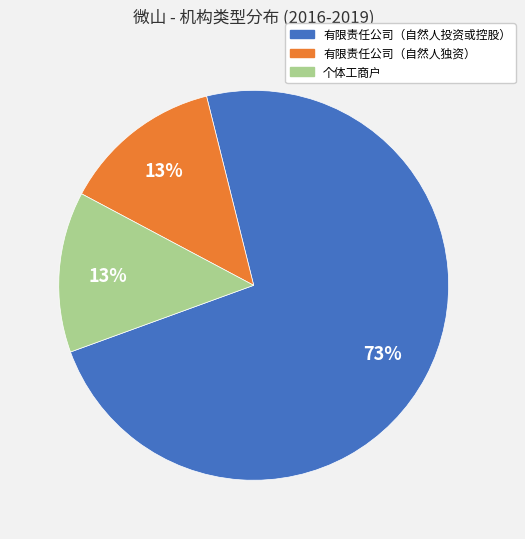

The 有限责任公司（自然人投资或控股） slice represents 79% of the pie. True or false?

False